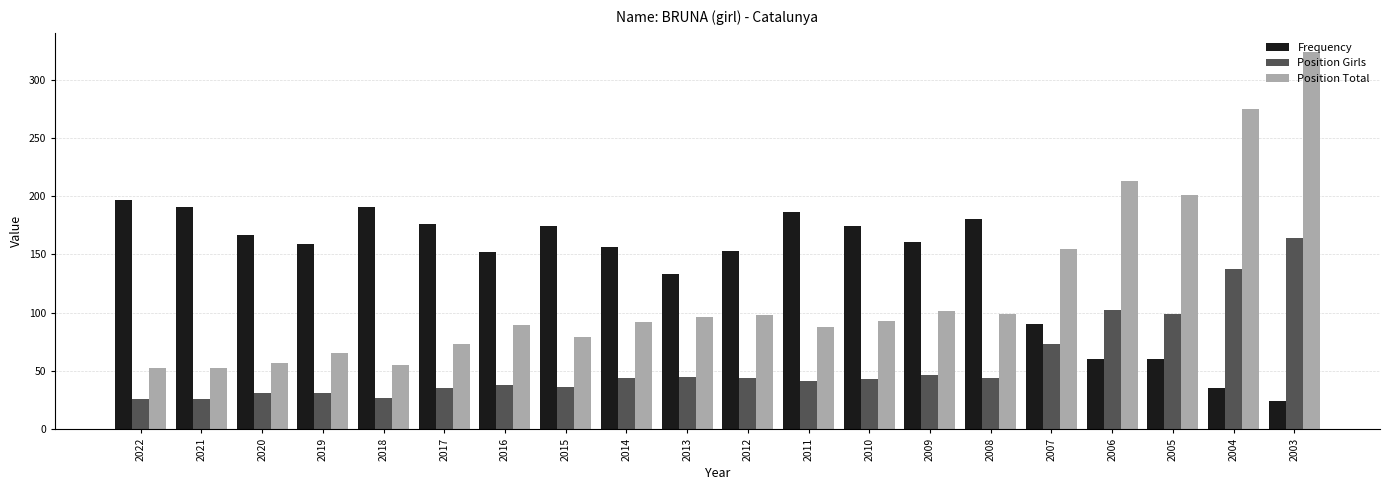

What is the difference between the highest and lowest values at 2003?

300